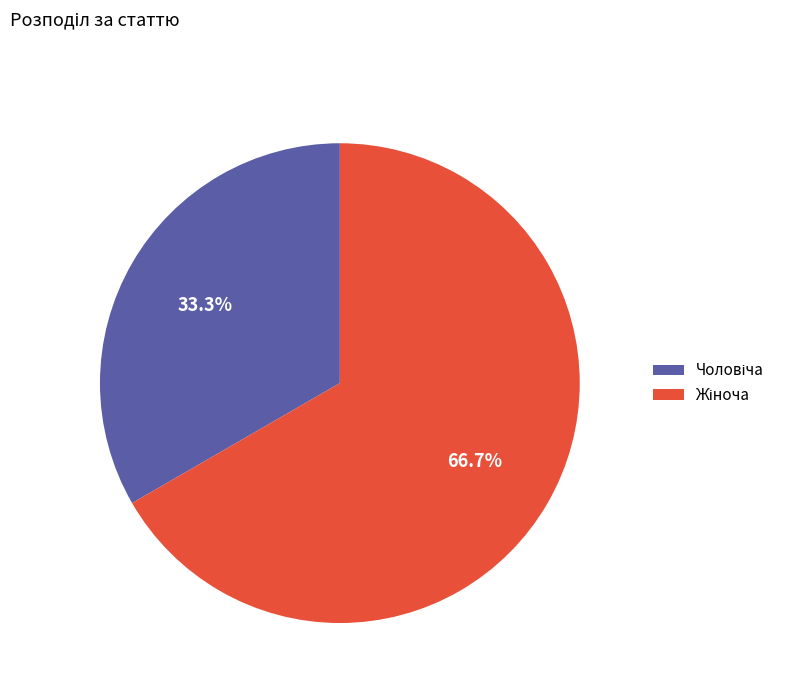

To the nearest percent, what is the difference between the largest and smallest slice percentages?

33%